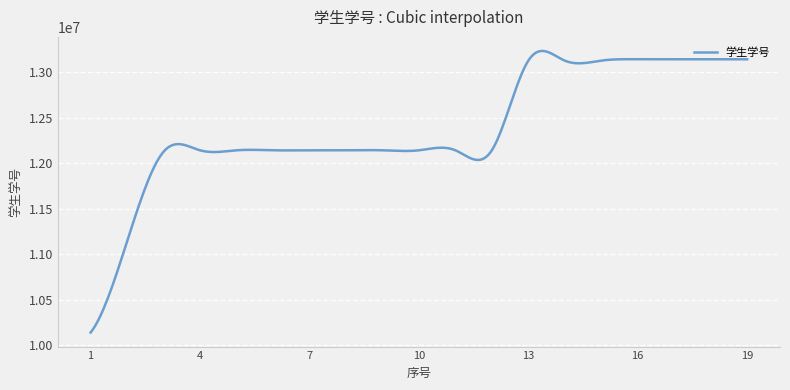

What is the maximum value shown in the chart?

13231387.4